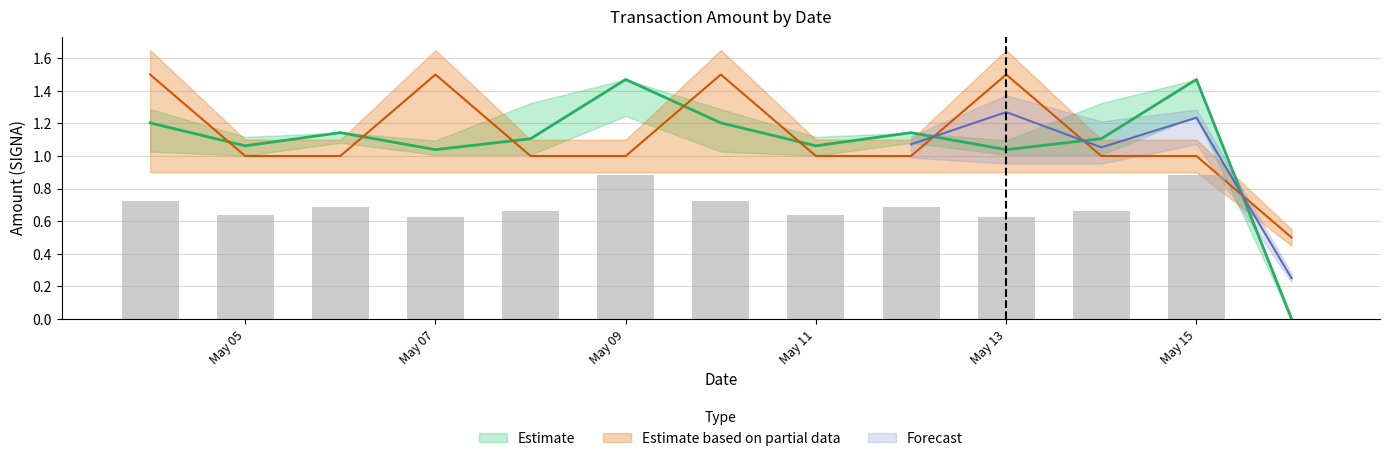

What is the sum of all Amount_lower values?

14.0